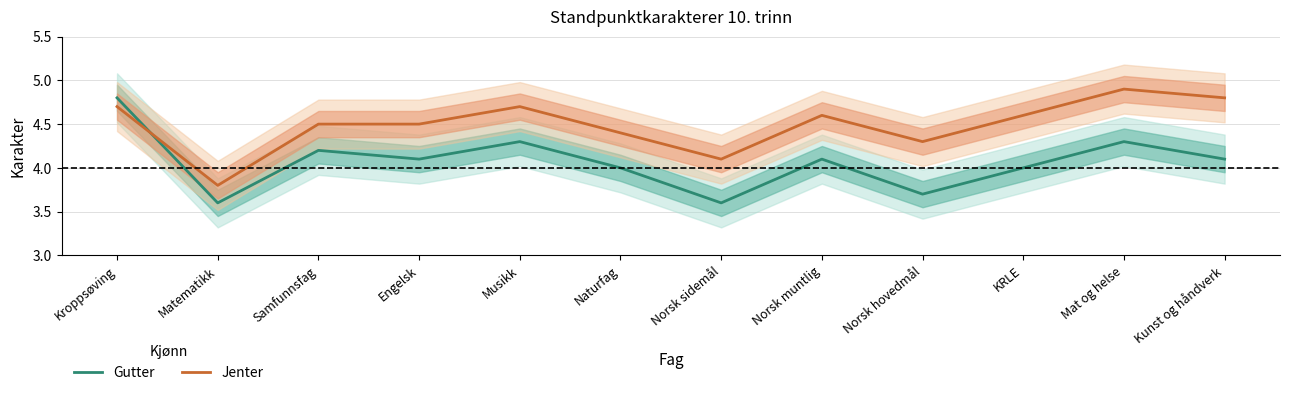

What is the difference between the Gutter values at Musikk and Kunst og håndverk?

0.2